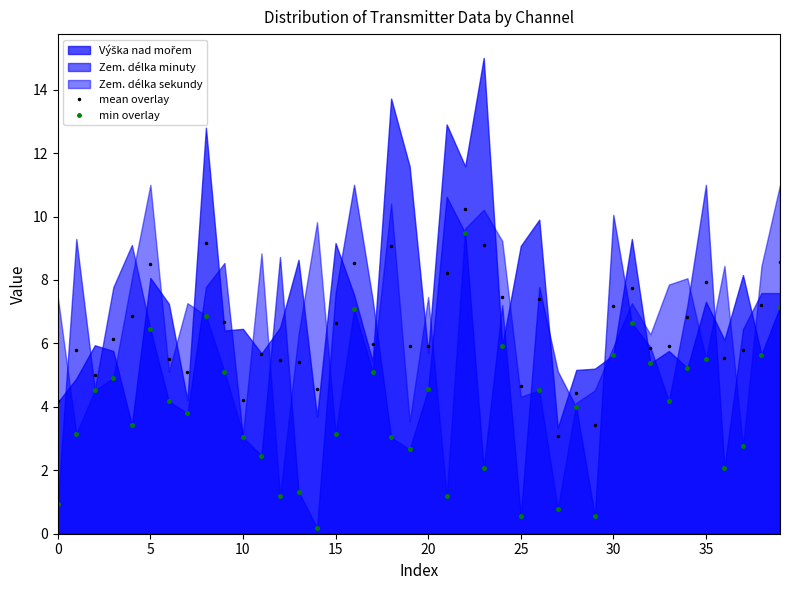

What is the difference between the second highest and minimum values in the mean overlay series?

6.1